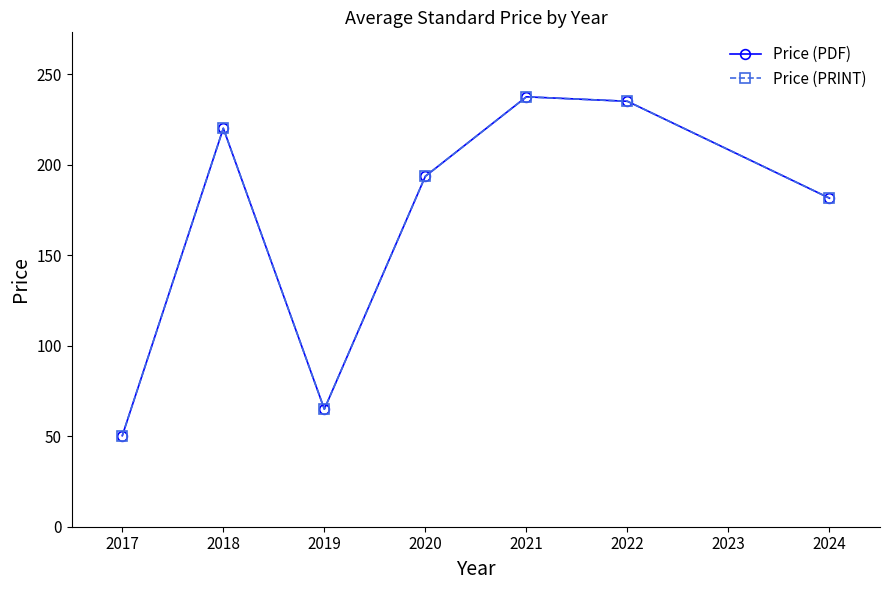

True or false: Price (PDF) and Price (PRINT) cross at least once.

False